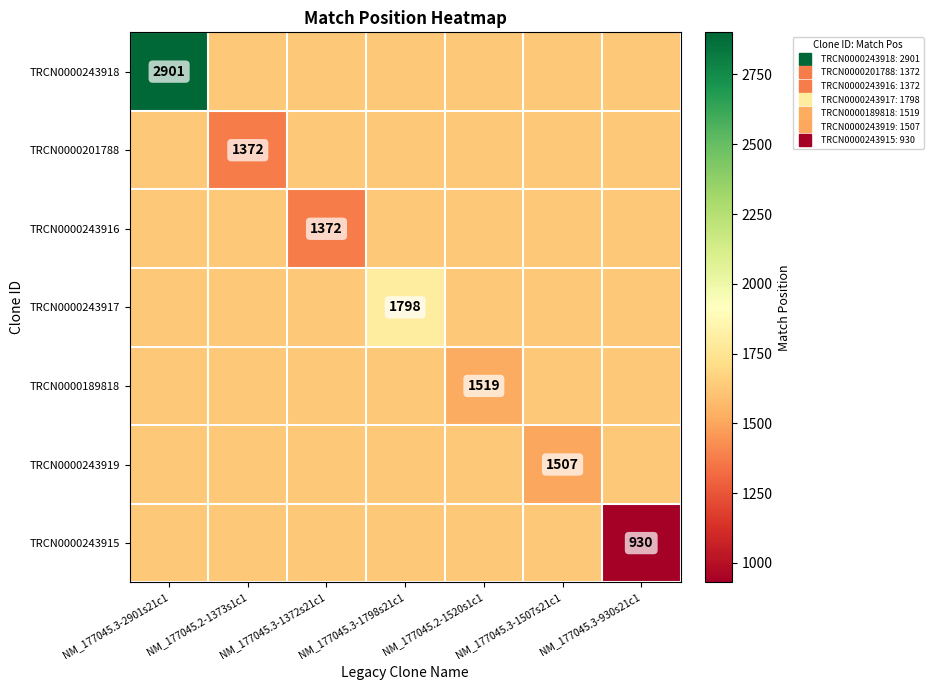

The value of TRCN0000243916 at NM_177045.3-930s21c1 is 708.0. True or false?

False